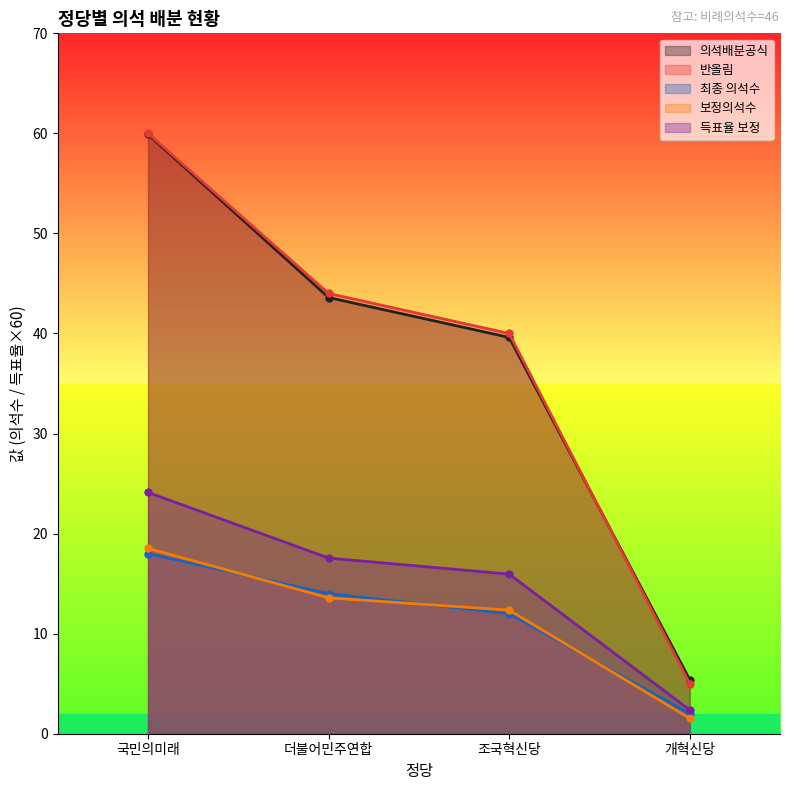

Is it true that 보정의석수 equals 13.6 at 더불어민주연합?

True